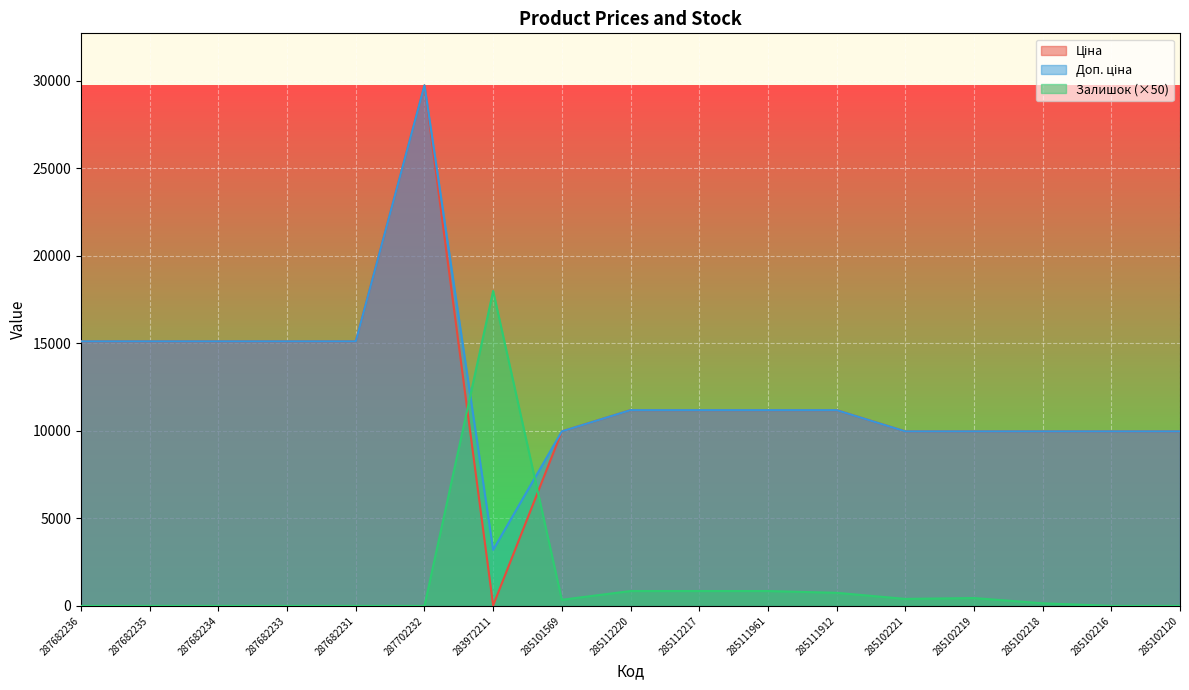

What is the difference between the maximum and minimum values in the Доп. ціна series?

26542.2